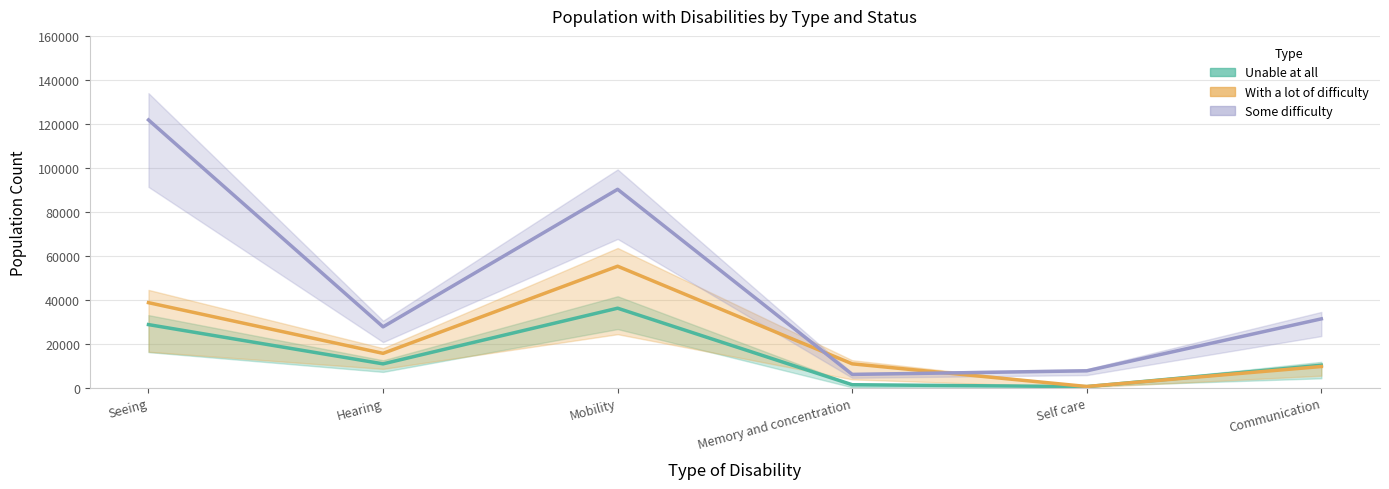

True or false: Some difficulty and Unable at all cross at least once.

False